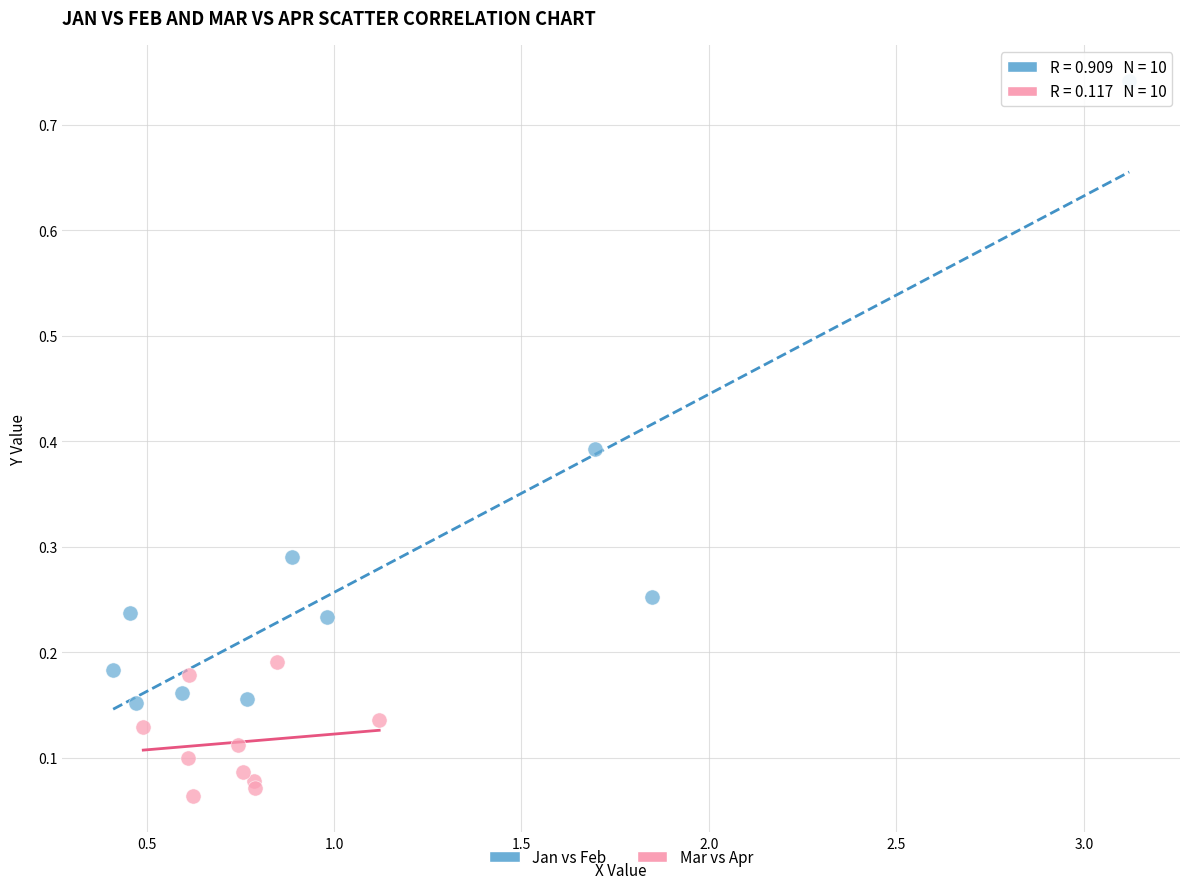

Which series reaches the minimum Y coordinate?

Mar vs Apr